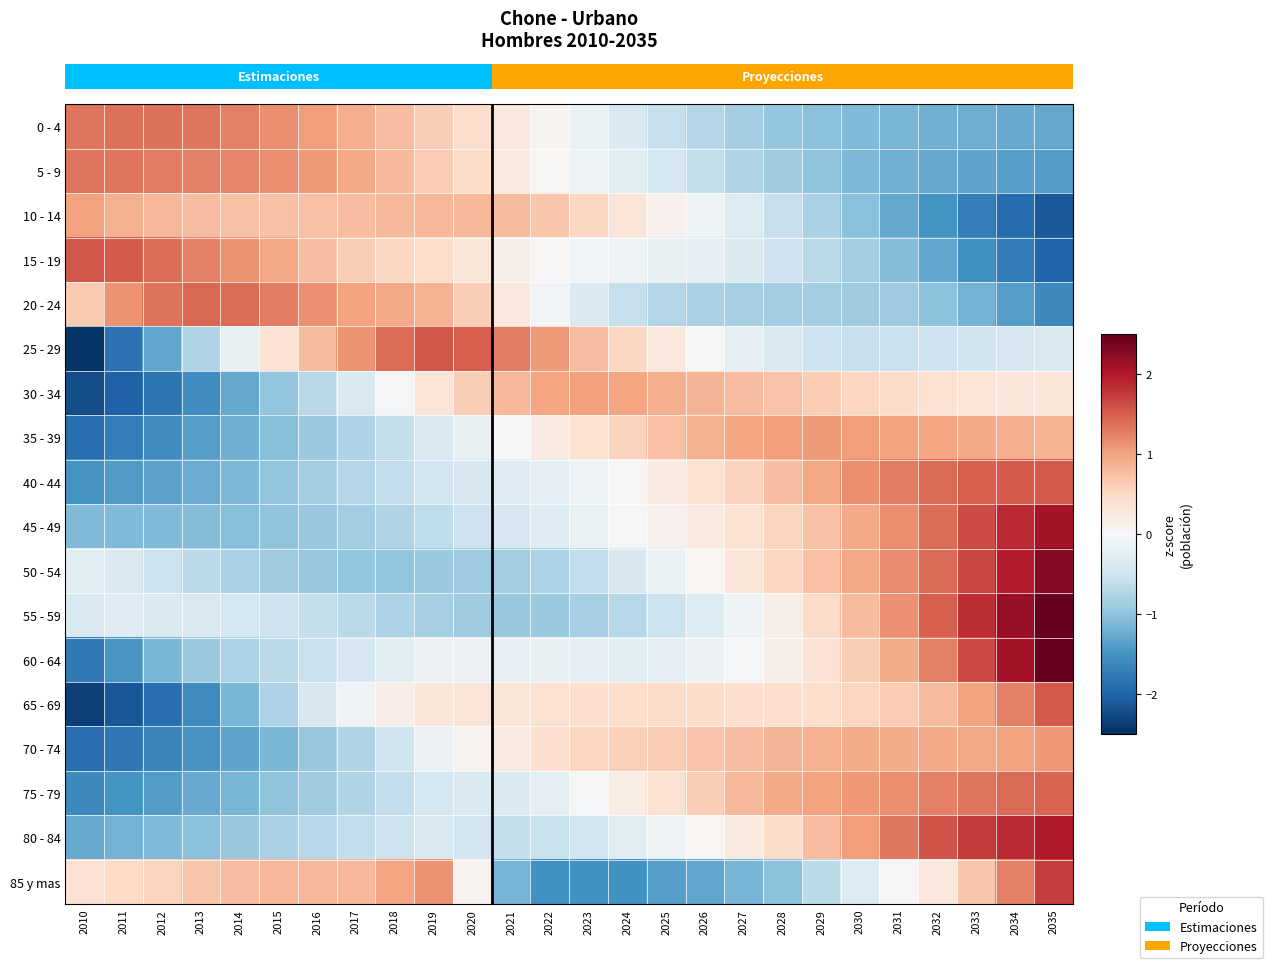

How many values in 75 - 79 are above zero?

12